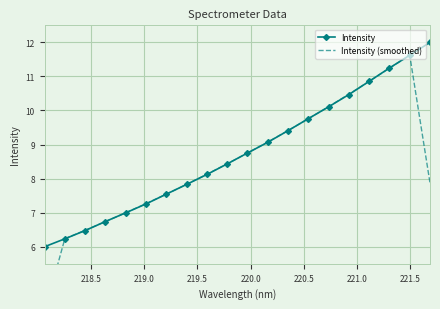

Is this an area chart (filled region under the line)?

No